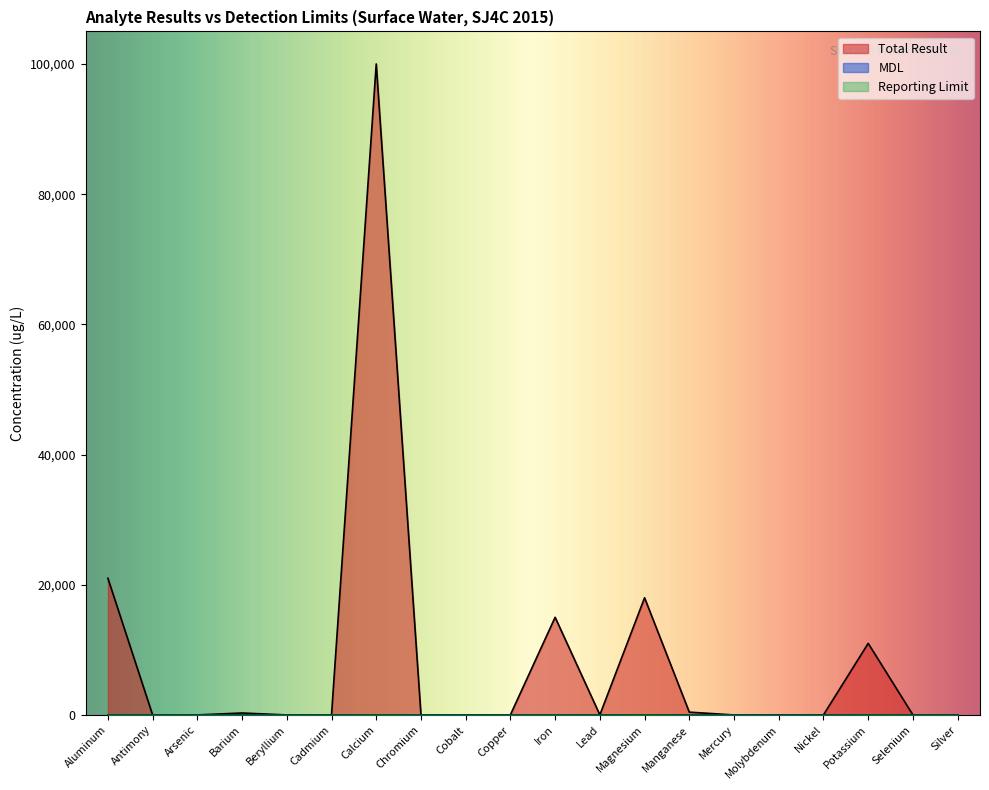

What value does the MDL series have at Nickel?

0.4